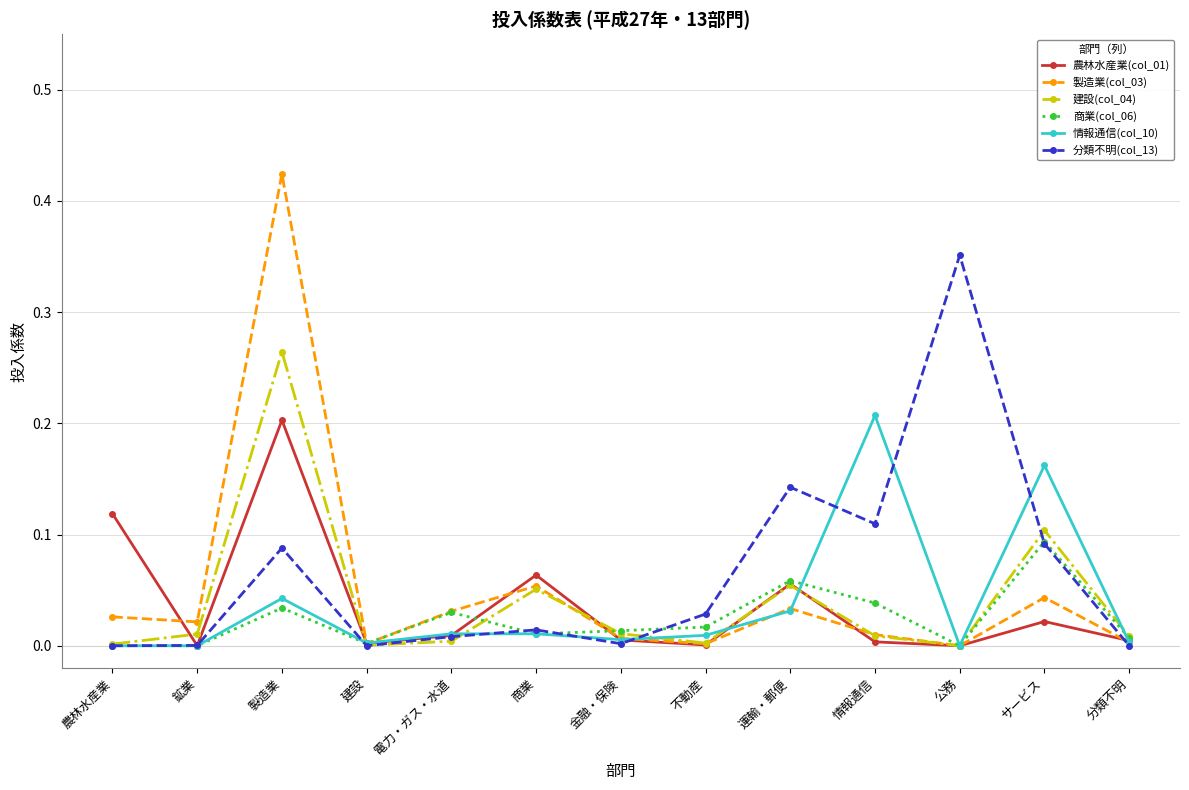

At which category is the sum across all series the highest?

製造業